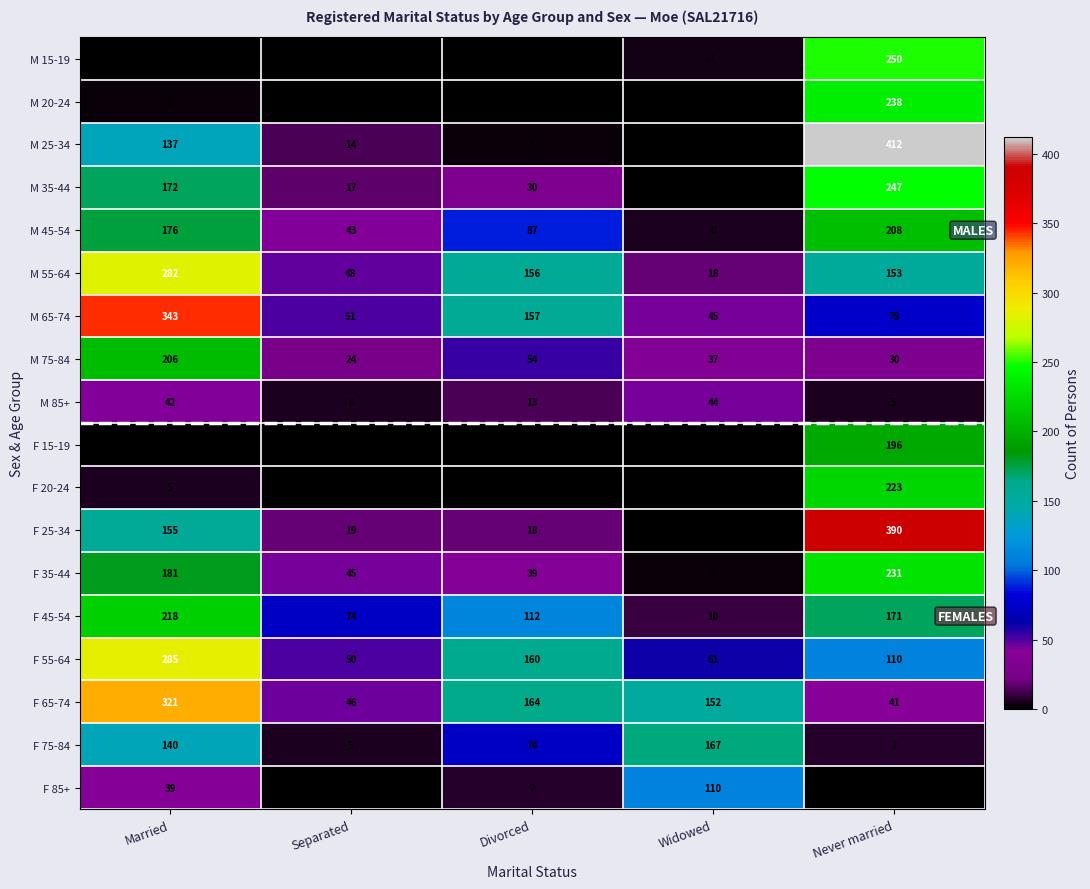

Rank the categories by M 35-44 value from lowest to highest.

Widowed, Separated, Divorced, Married, Never married